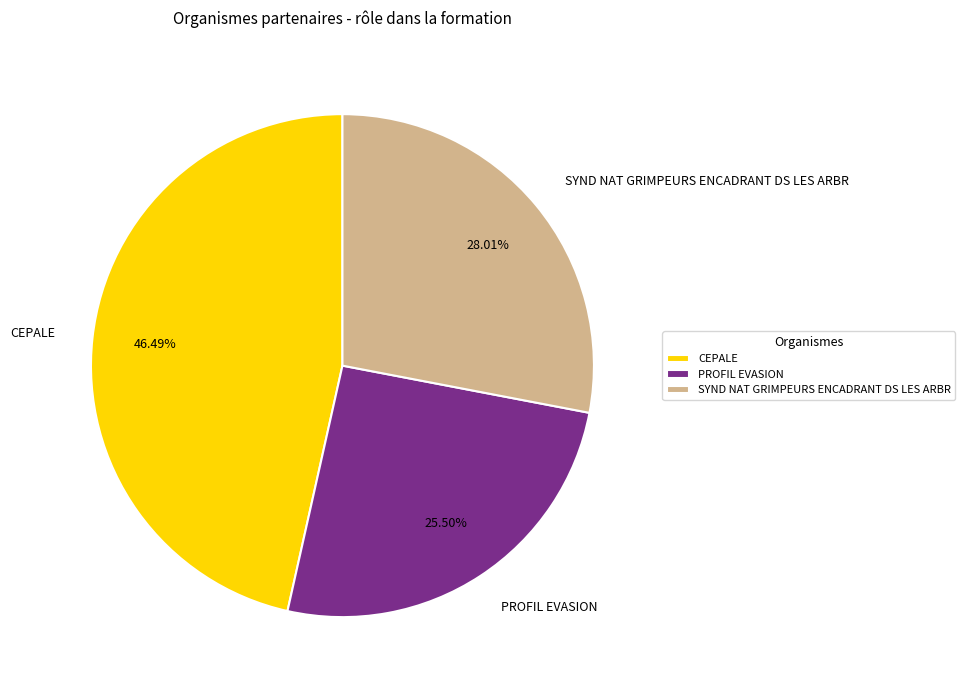

Between CEPALE and PROFIL EVASION, which is larger?

CEPALE